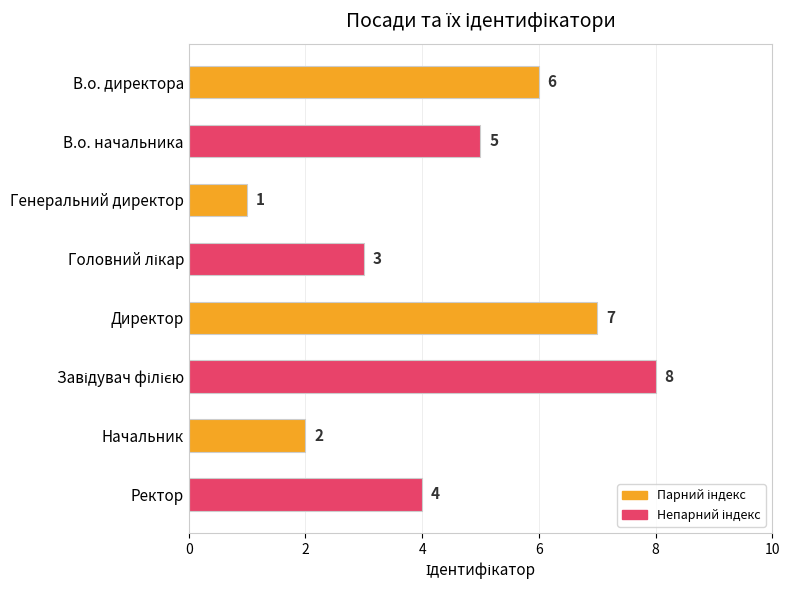

How many data points are less than 5?

4